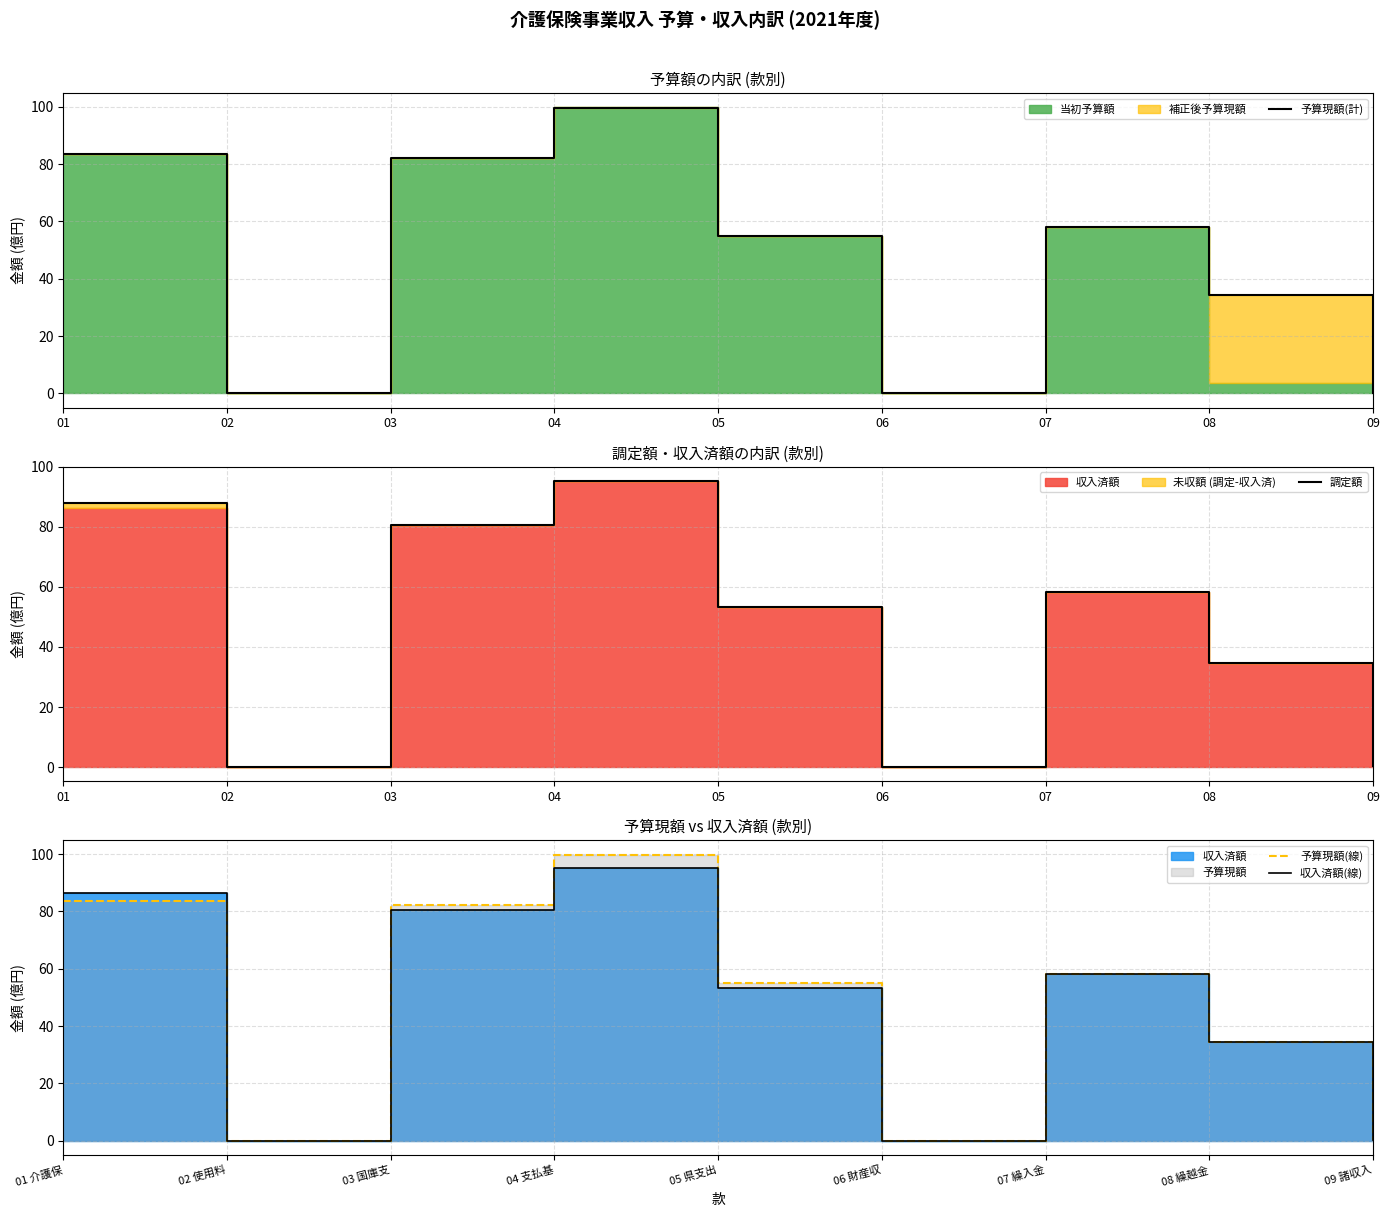

Rank the categories by 予算現額(計) value from lowest to highest.

02, 06, 09, 08, 05, 07, 03, 01, 04